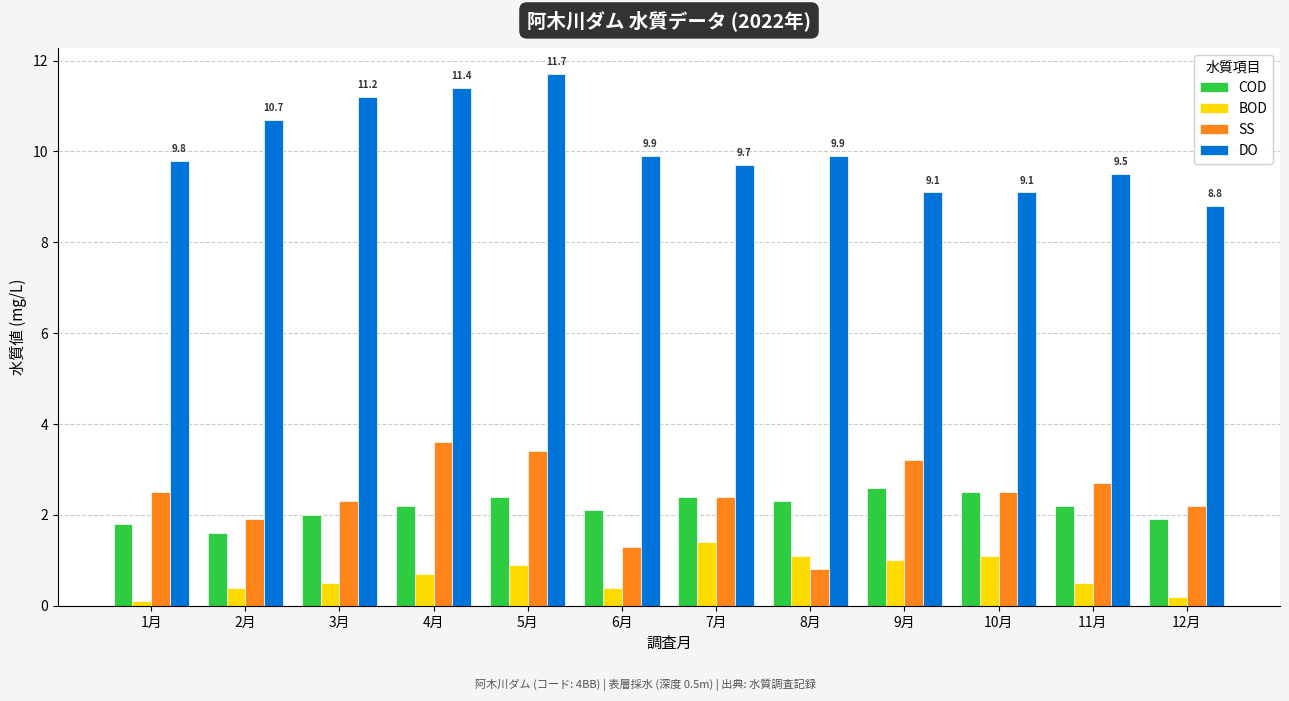

Which category has the highest value across all series?

5月